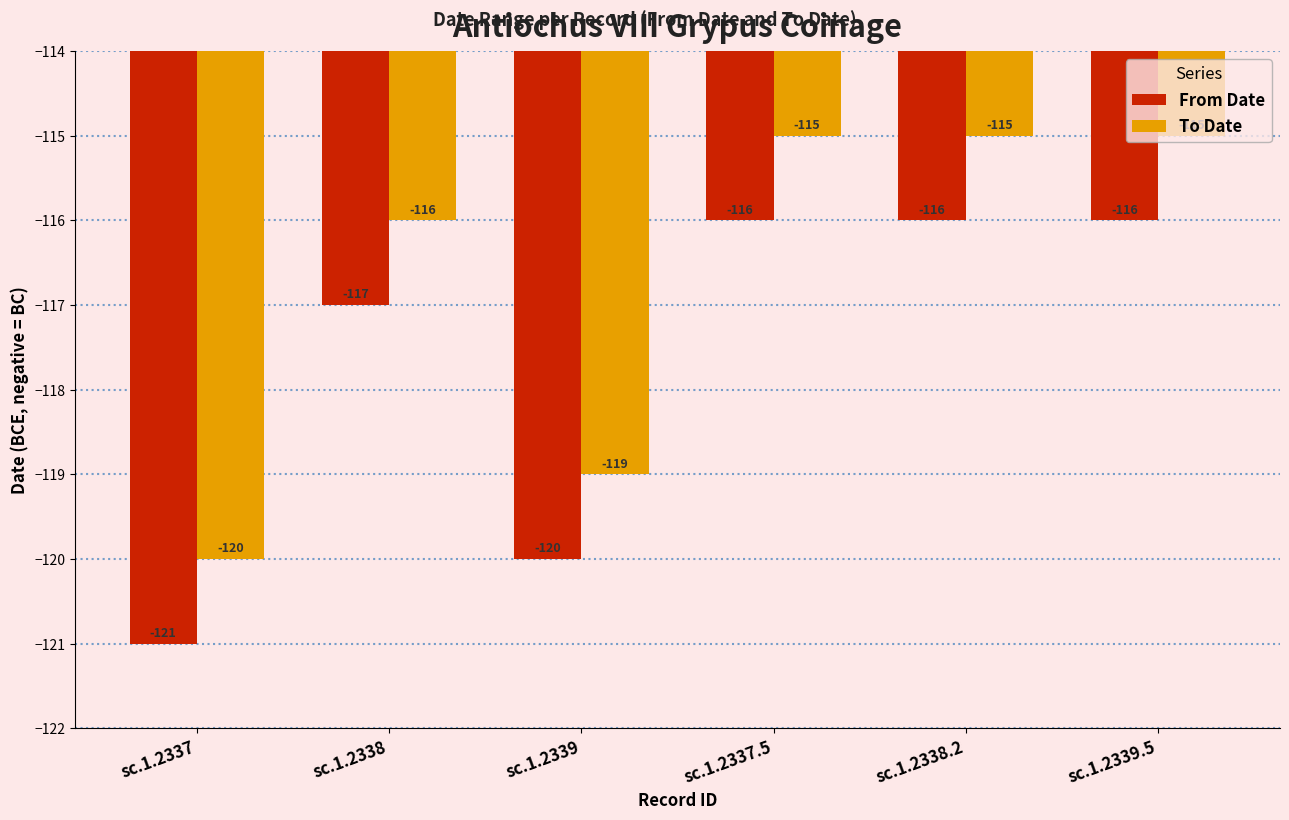

What is the average value of the From Date series?

-118